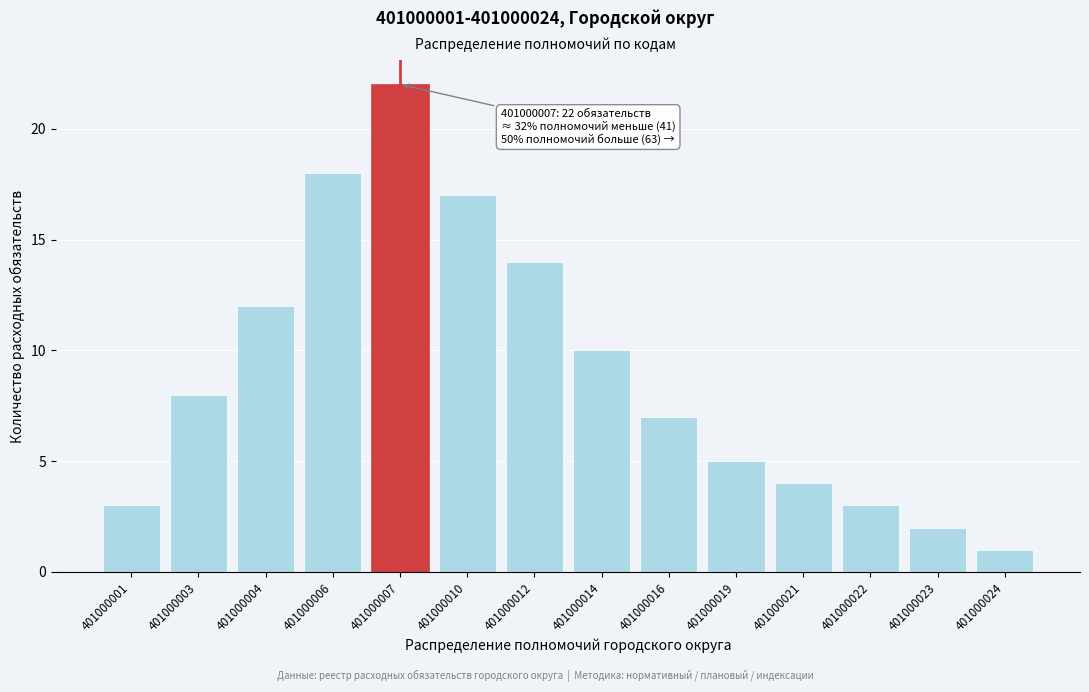

Reading right to left, extract all data points from this chart.

401000024=1	401000023=2	401000022=3	401000021=4	401000019=5	401000016=7	401000014=10	401000012=14	401000010=17	401000007=22	401000006=18	401000004=12	401000003=8	401000001=3